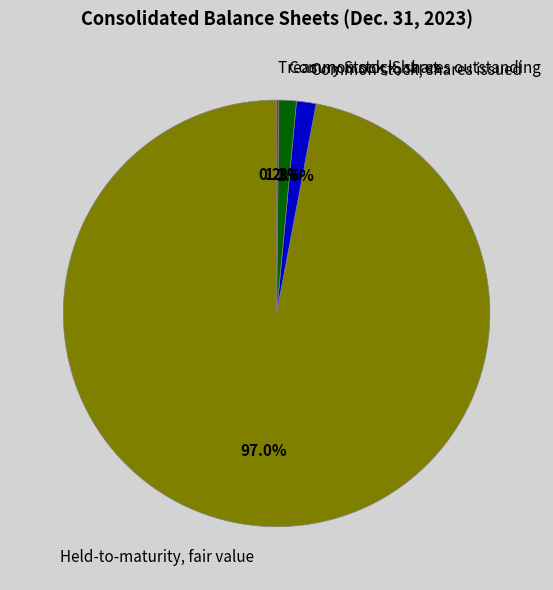

What is the majority slice?

Held-to-maturity, fair value